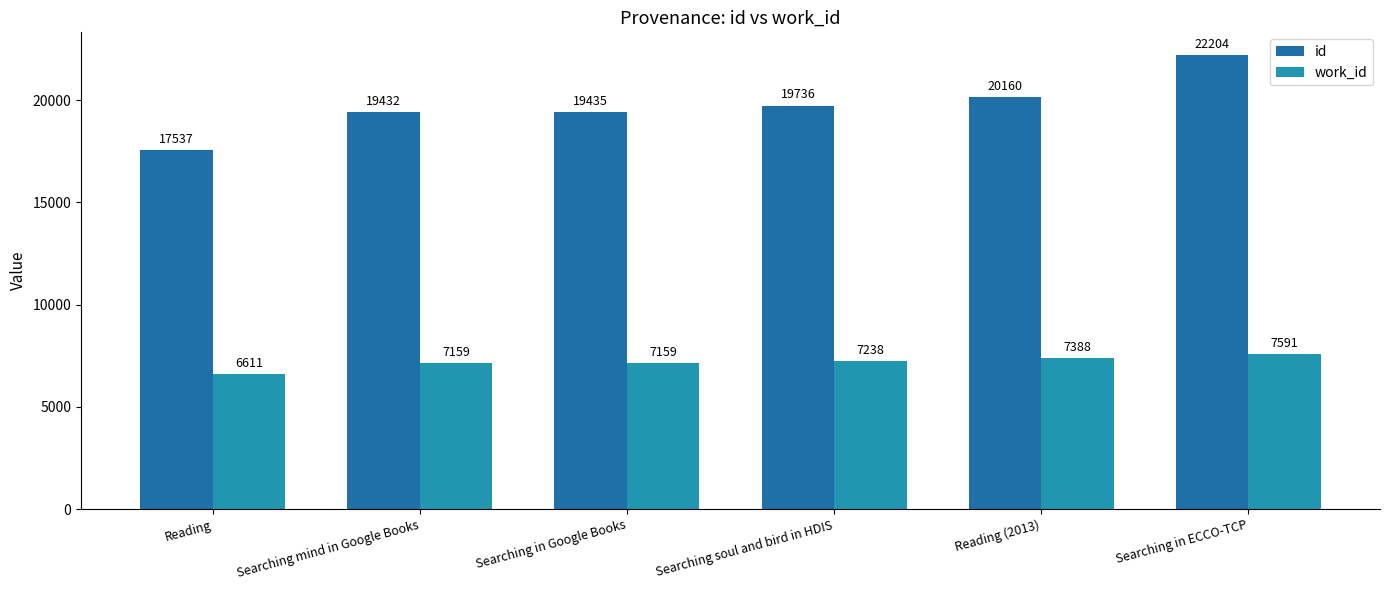

What are all the series names shown in the legend?

id, work_id